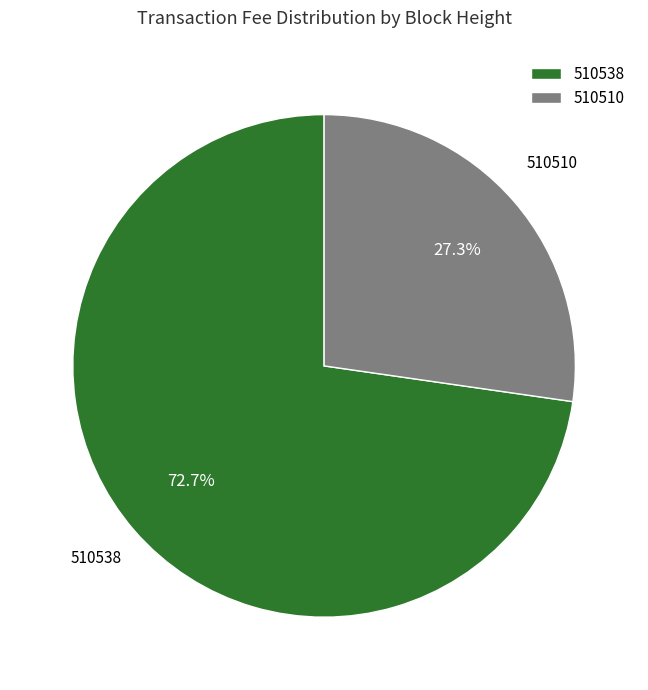

How many slices are in this pie chart?

2